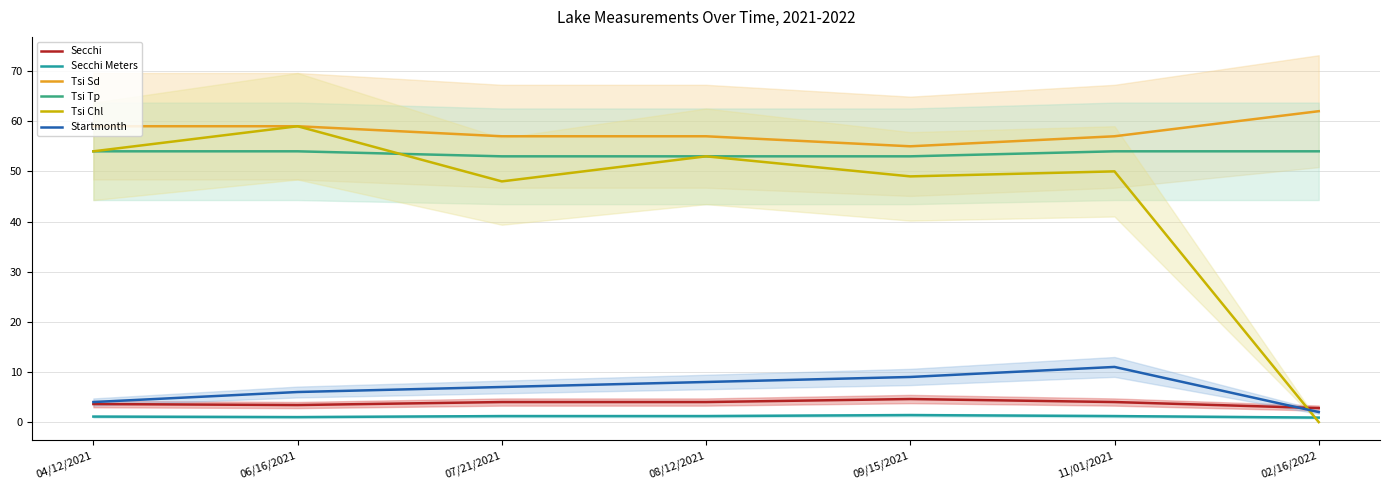

At which category is the sum across all series the highest?

06/16/2021